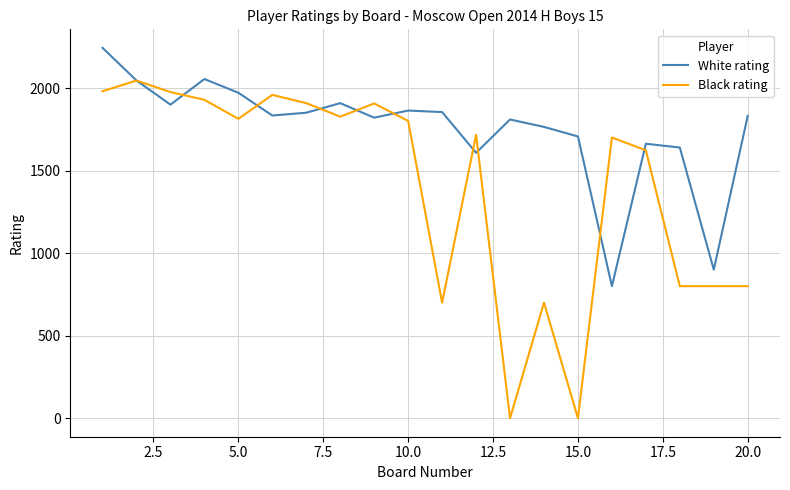

Which series has the largest total across all categories?

White rating